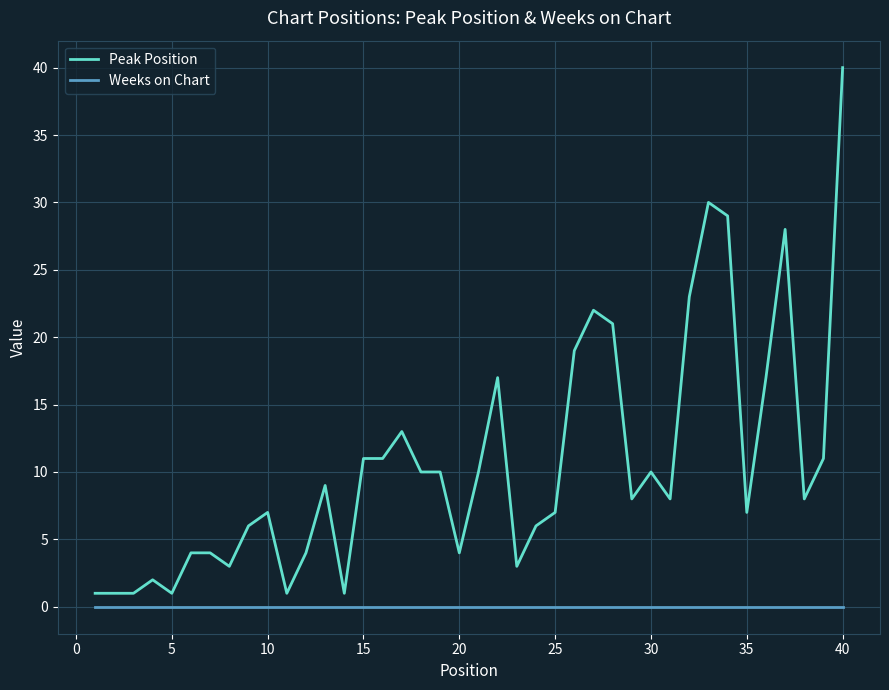

Which series has the widest spread of values?

Peak Position